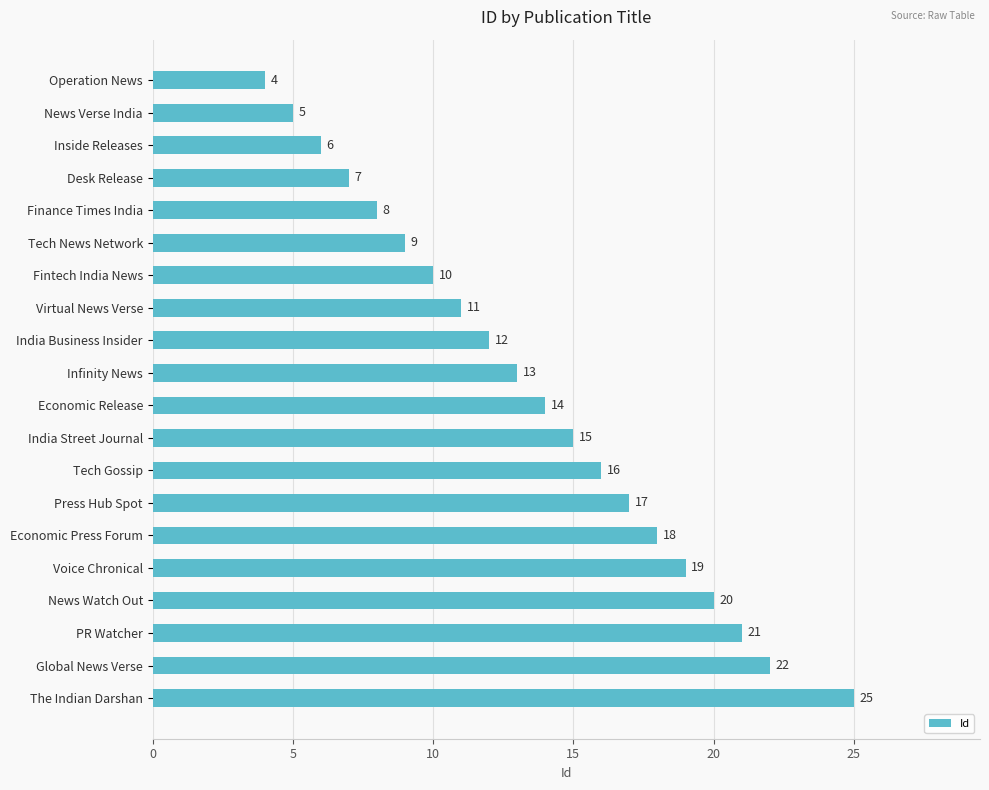

Reading top to bottom, what are all the values shown in this chart?

4	5	6	7	8	9	10	11	12	13	14	15	16	17	18	19	20	21	22	25